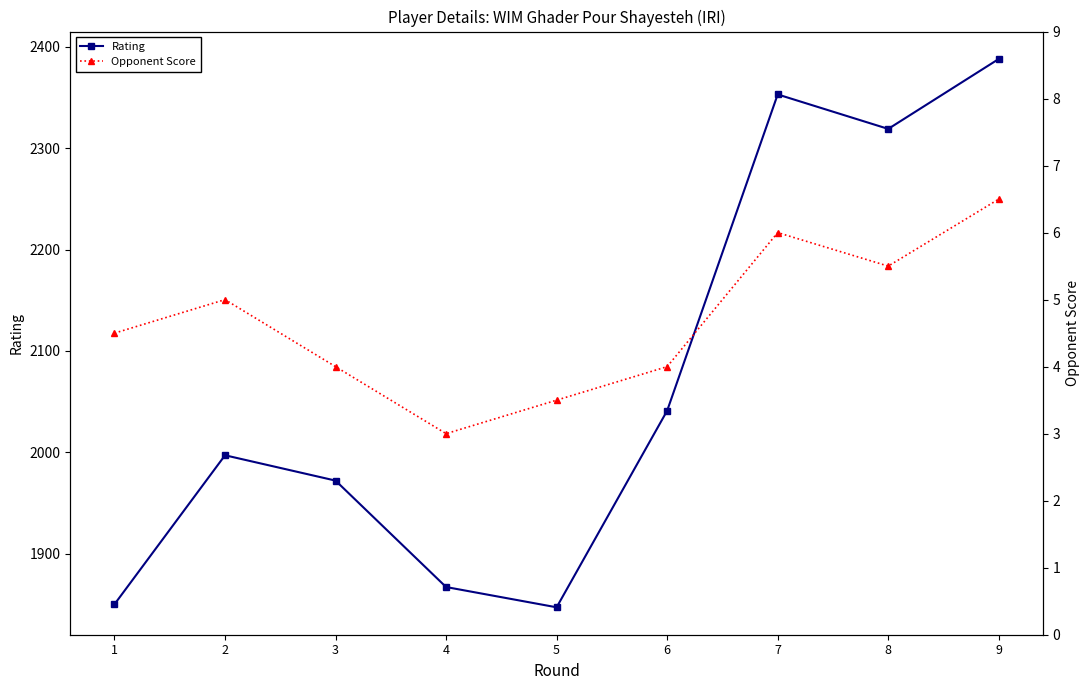

What is the difference between the maximum and minimum values in the Opponent Score series?

3.5